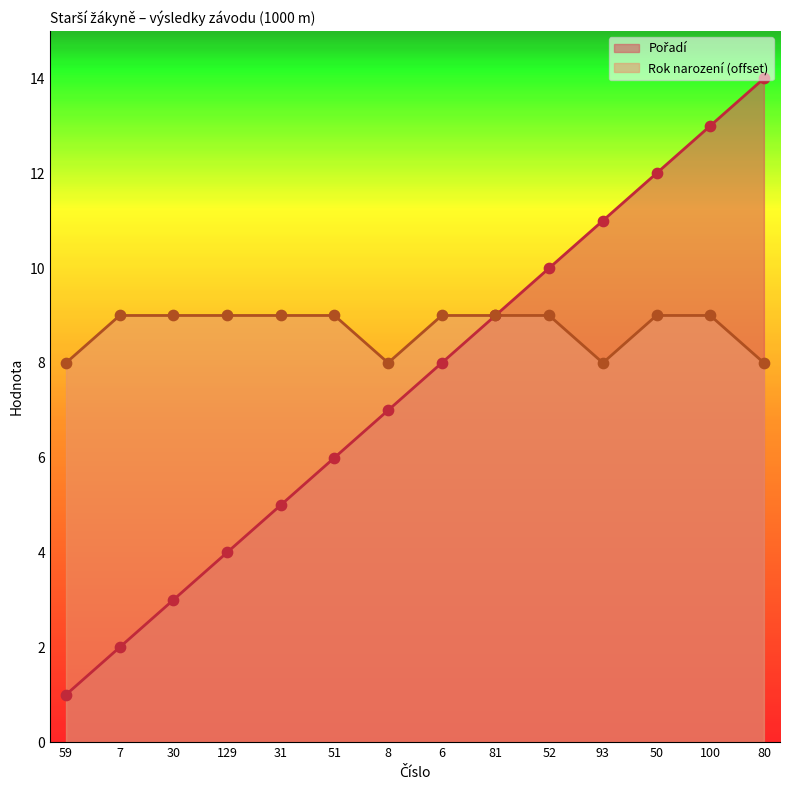

Which series reaches the minimum Y coordinate?

Pořadí